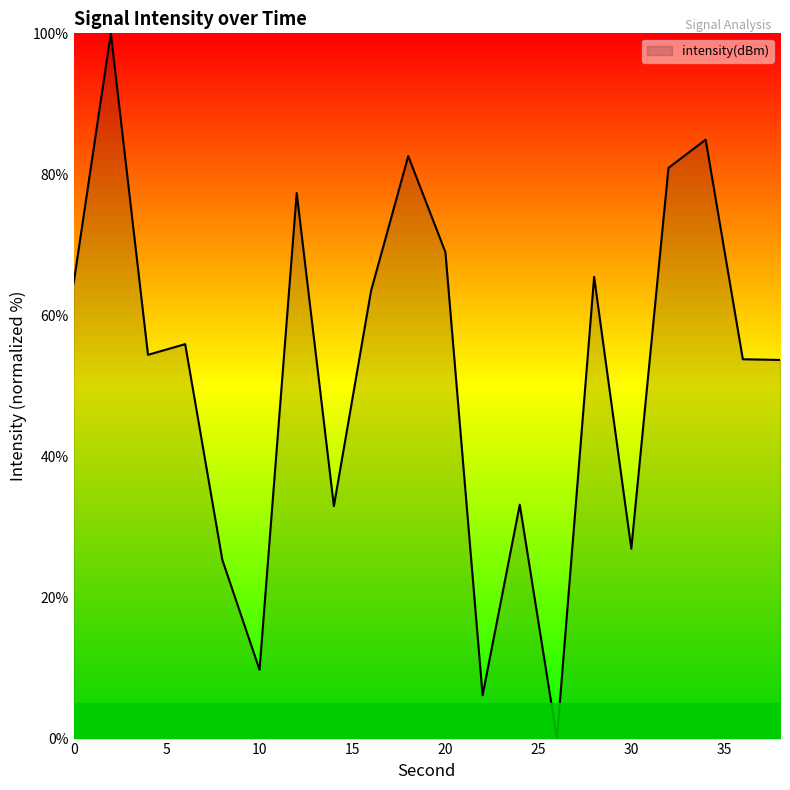

What is the difference between the maximum and minimum values?

100.0